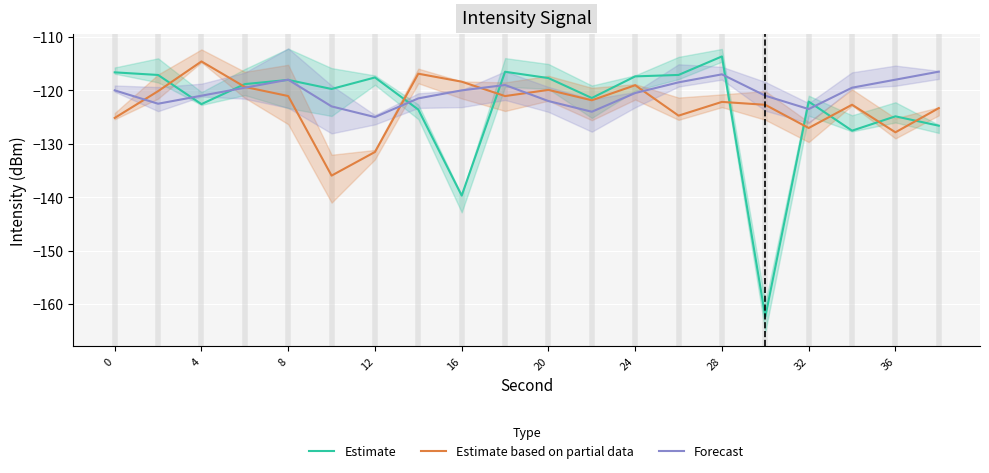

The value of Forecast at 0 is -120.0. True or false?

True